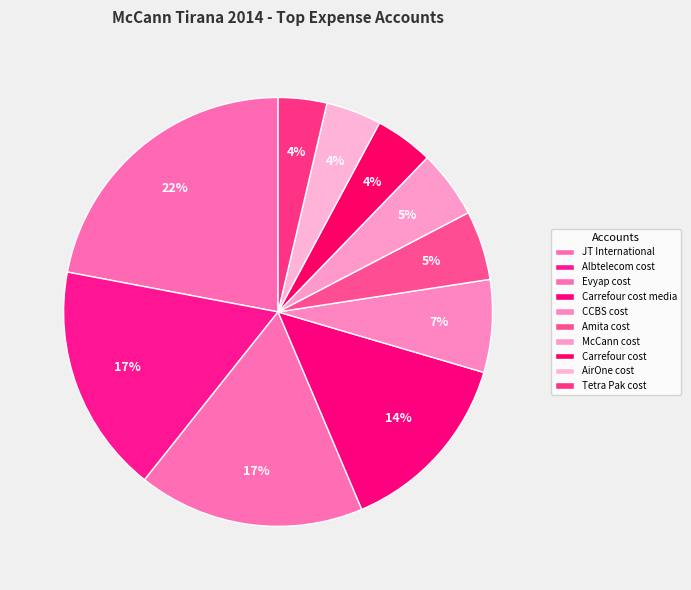

Approximately how many times larger is the value at McCann cost compared to AirOne cost?

1.2